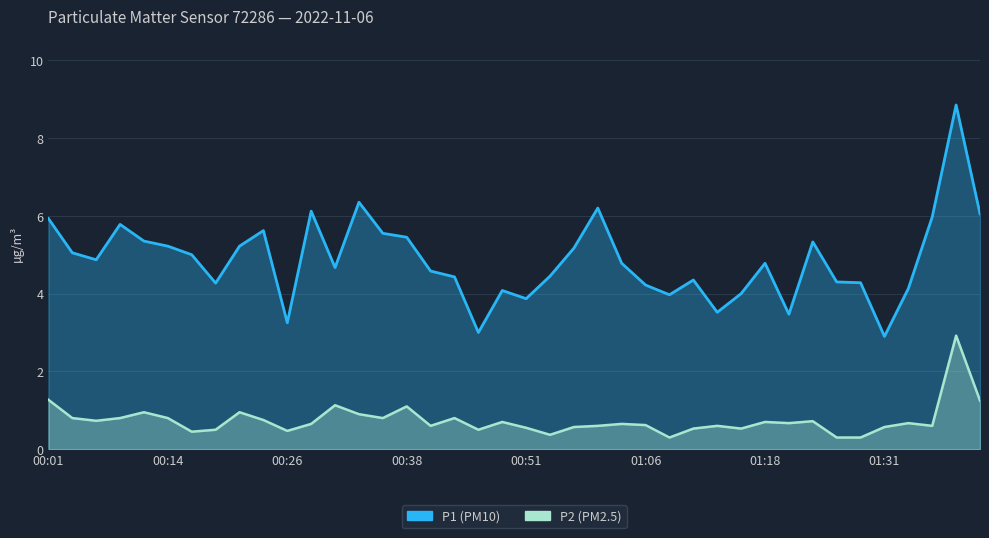

Read the P2 value at 16.

0.6